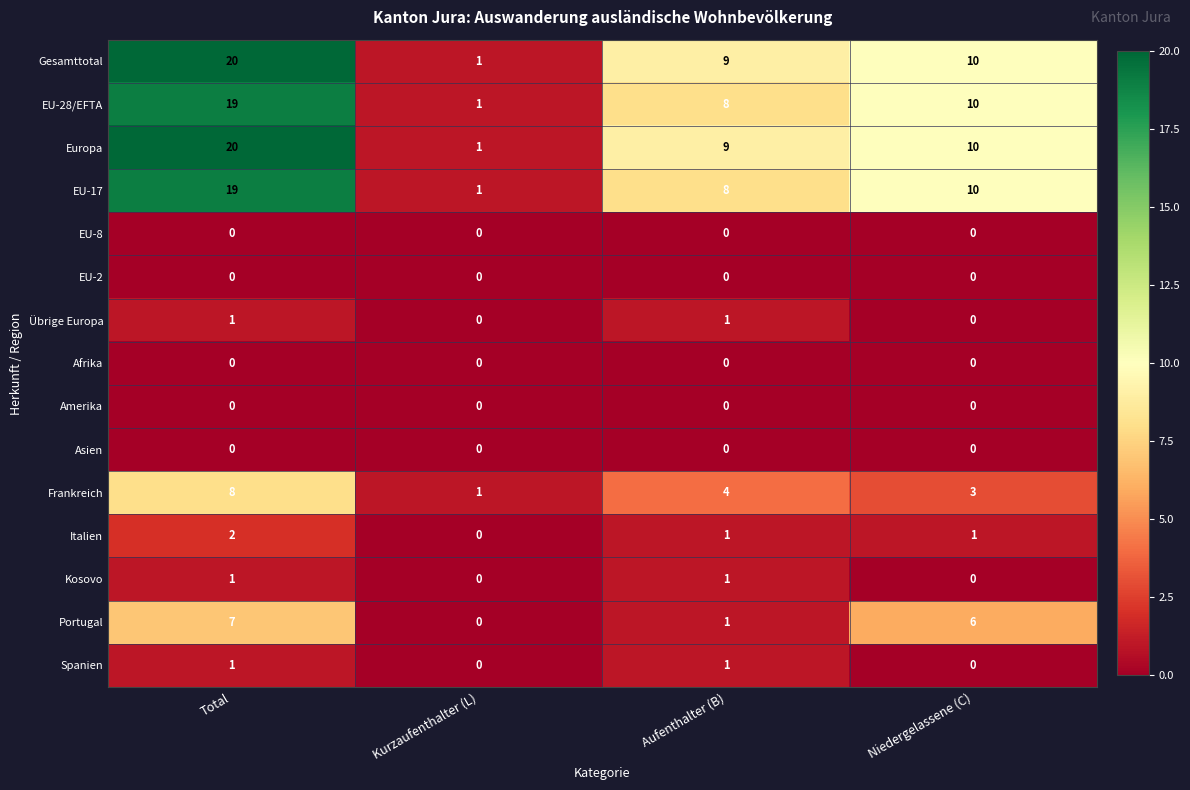

At how many categories does at least one series exceed 15?

1